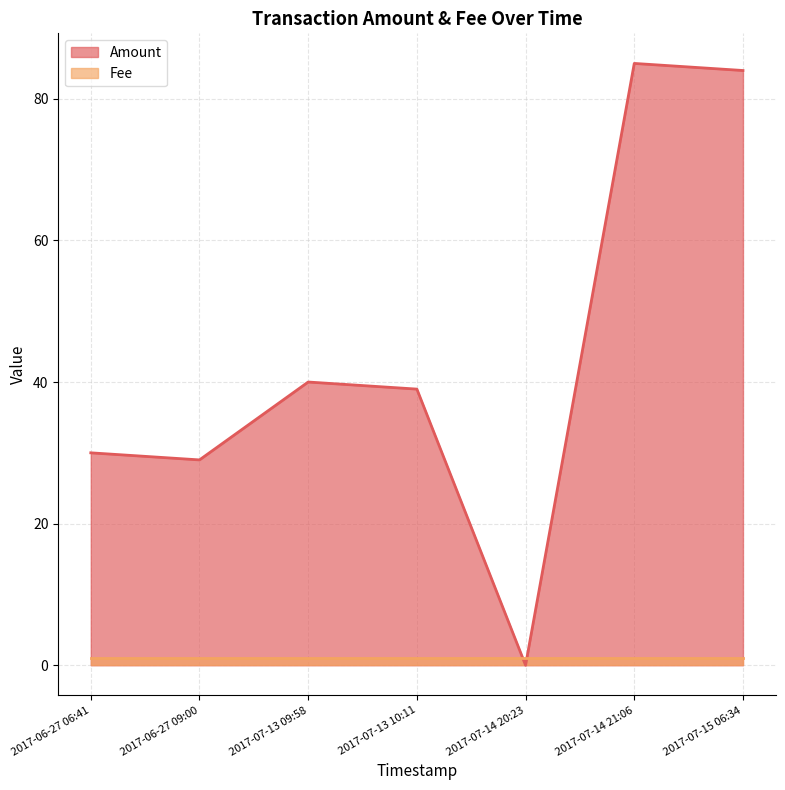

What is the approximate value of Amount at 2017-07-14 21:06, to the nearest 5?

85